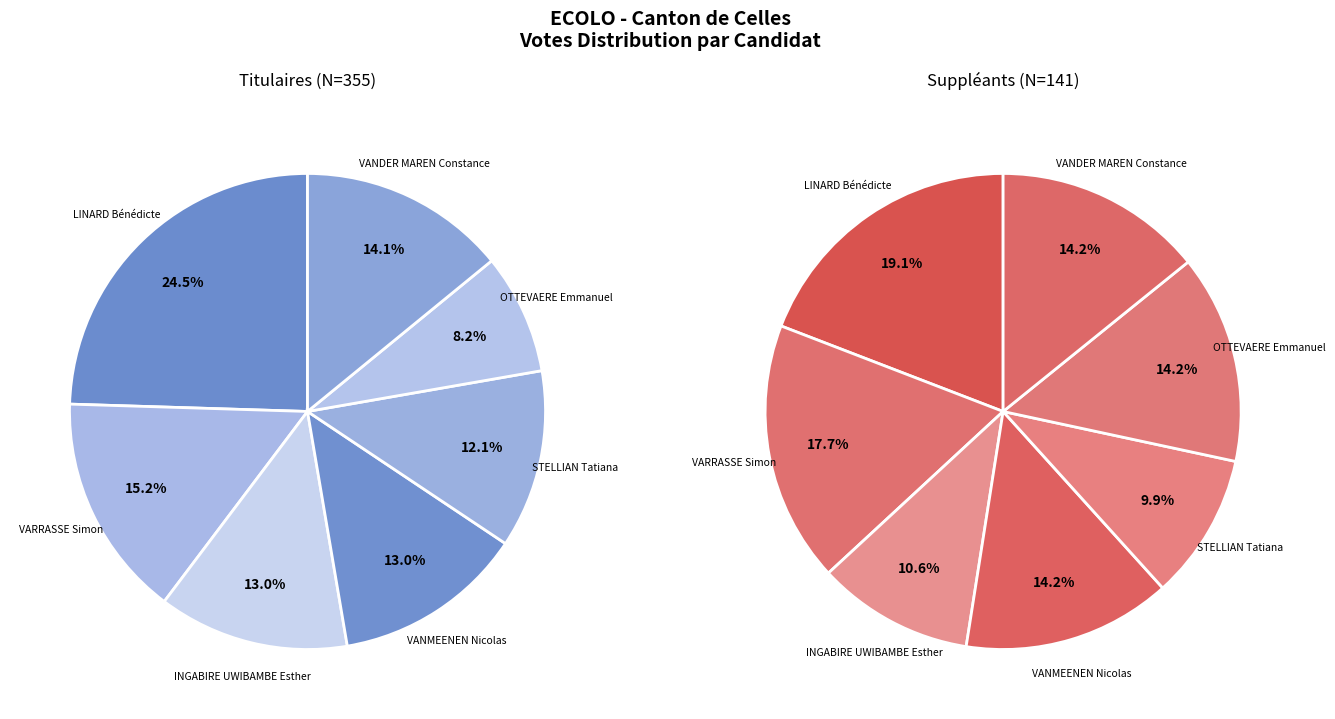

Is there a majority slice in this chart?

No